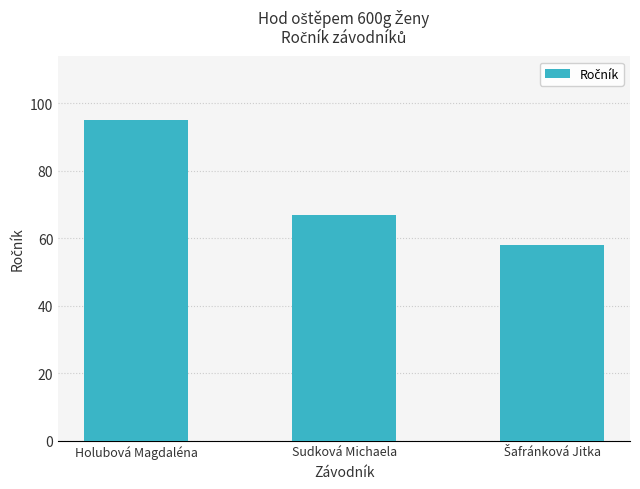

At which category does the chart reach its peak across all series?

Holubová Magdaléna